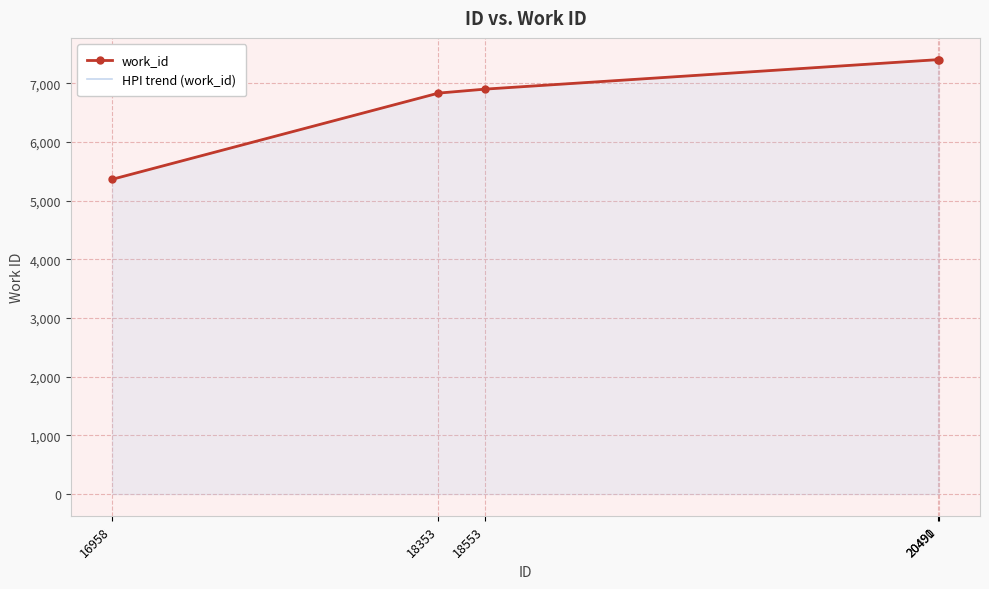

Where does the work_id series first go above 6904?

20490